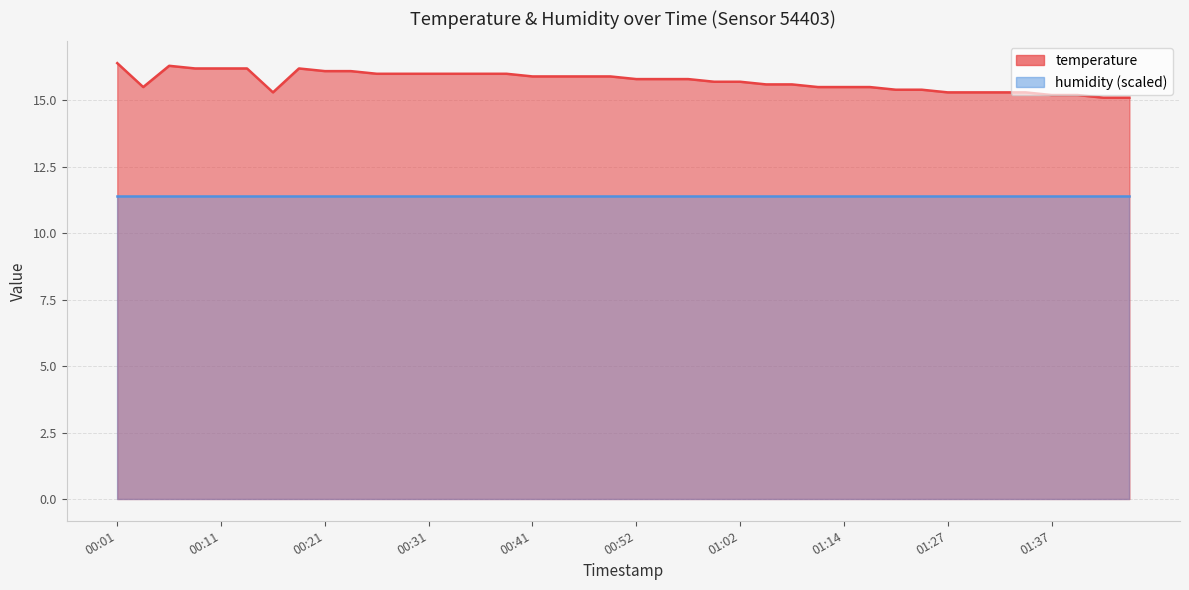

What position from the right is 00:21?

32